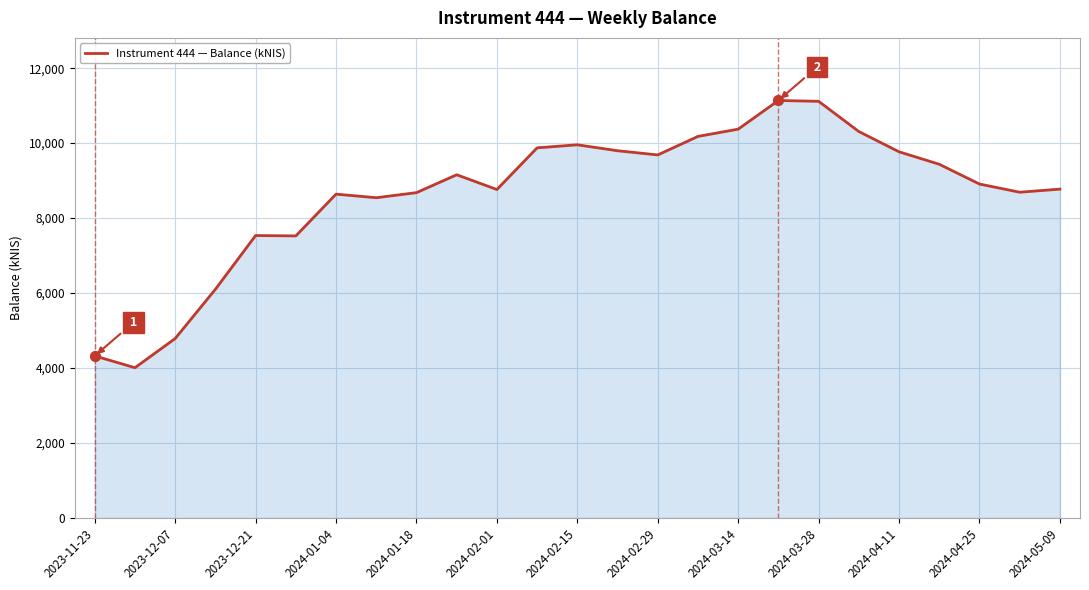

What is the maximum value shown in the chart?

11136.7